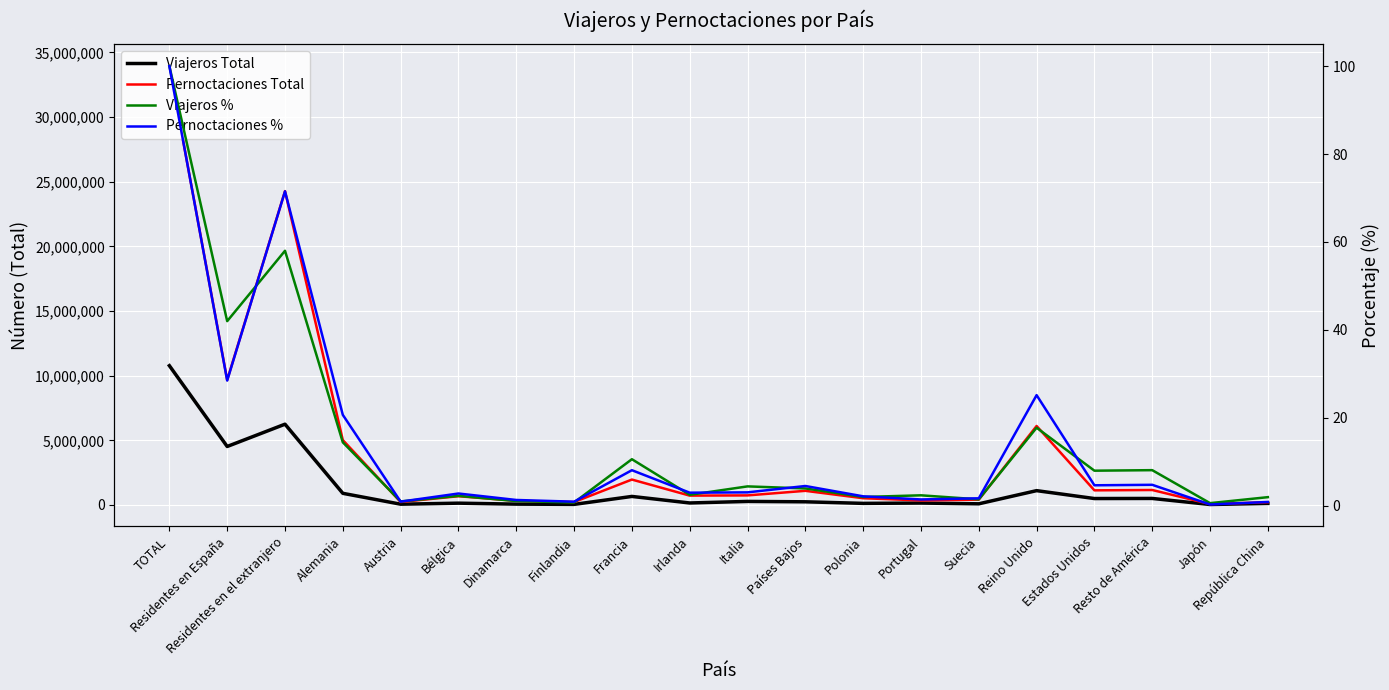

True or false: Pernoctaciones % and Viajeros Total cross at least once.

False